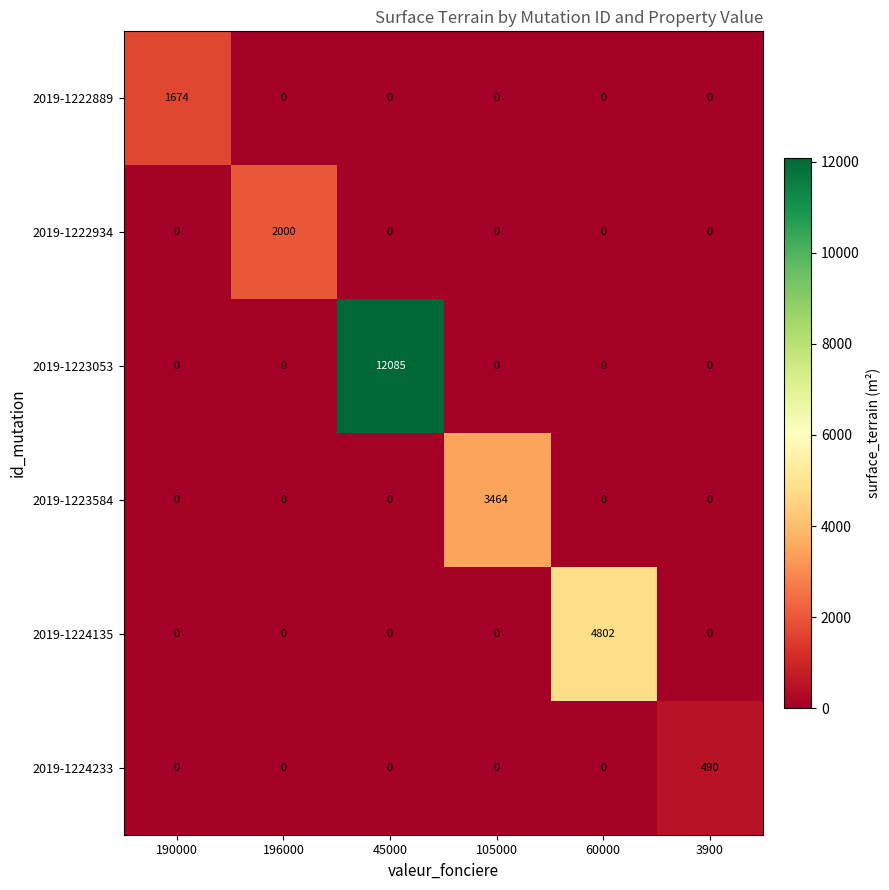

List the series in order of their peak value, highest first.

2019-1223053, 2019-1224135, 2019-1223584, 2019-1222934, 2019-1222889, 2019-1224233